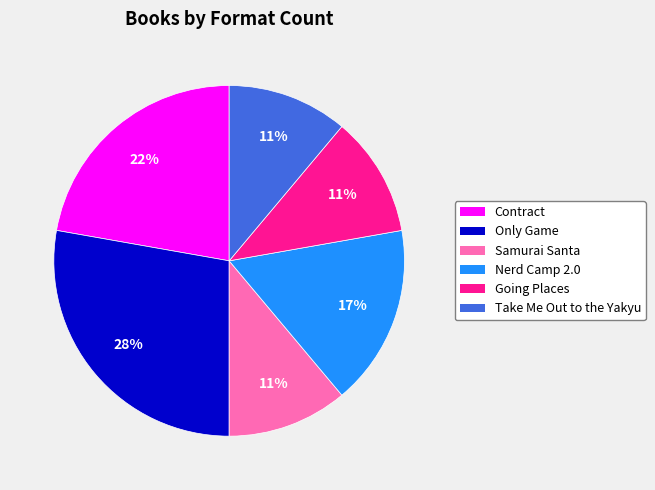

What is the largest slice in the pie chart?

Only Game